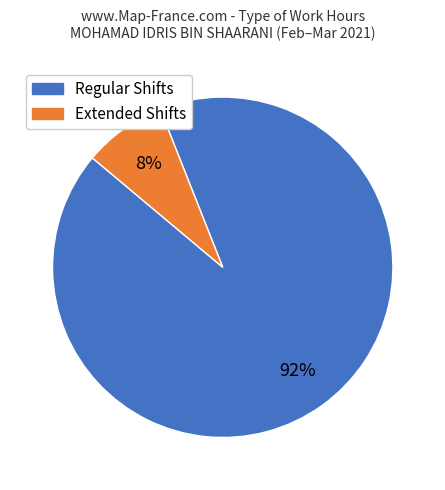

To the nearest percent, what is the average slice percentage?

50%